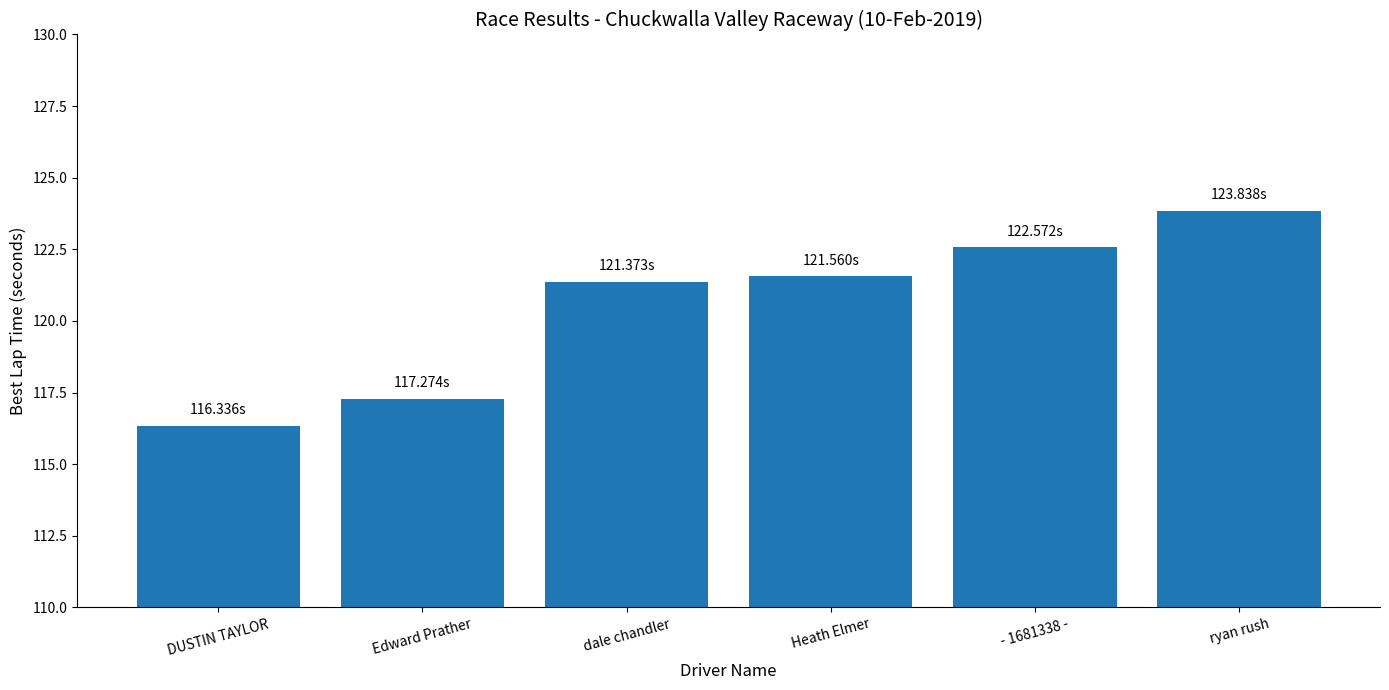

Are the bars grouped side by side (vs. stacked)?

No